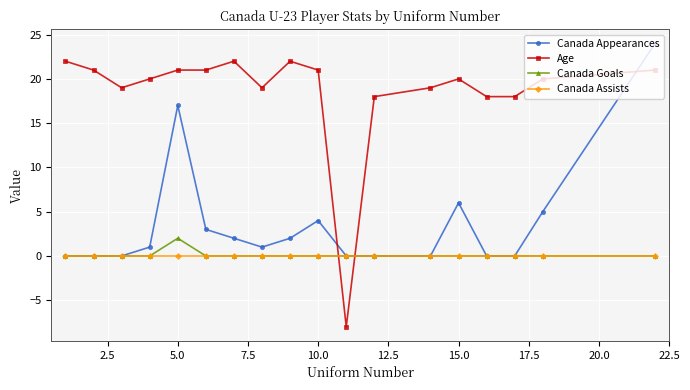

Reading left to right, transcribe all the data shown in this chart.

Canada Appearances: 0	0	0	1	17	3	2	1	2	4	0	0	0	6	0	0	5	24
Age: 22	21	19	20	21	21	22	19	22	21	-8	18	19	20	18	18	20	21
Canada Goals: 0	0	0	0	2	0	0	0	0	0	0	0	0	0	0	0	0	0
Canada Assists: 0	0	0	0	0	0	0	0	0	0	0	0	0	0	0	0	0	0